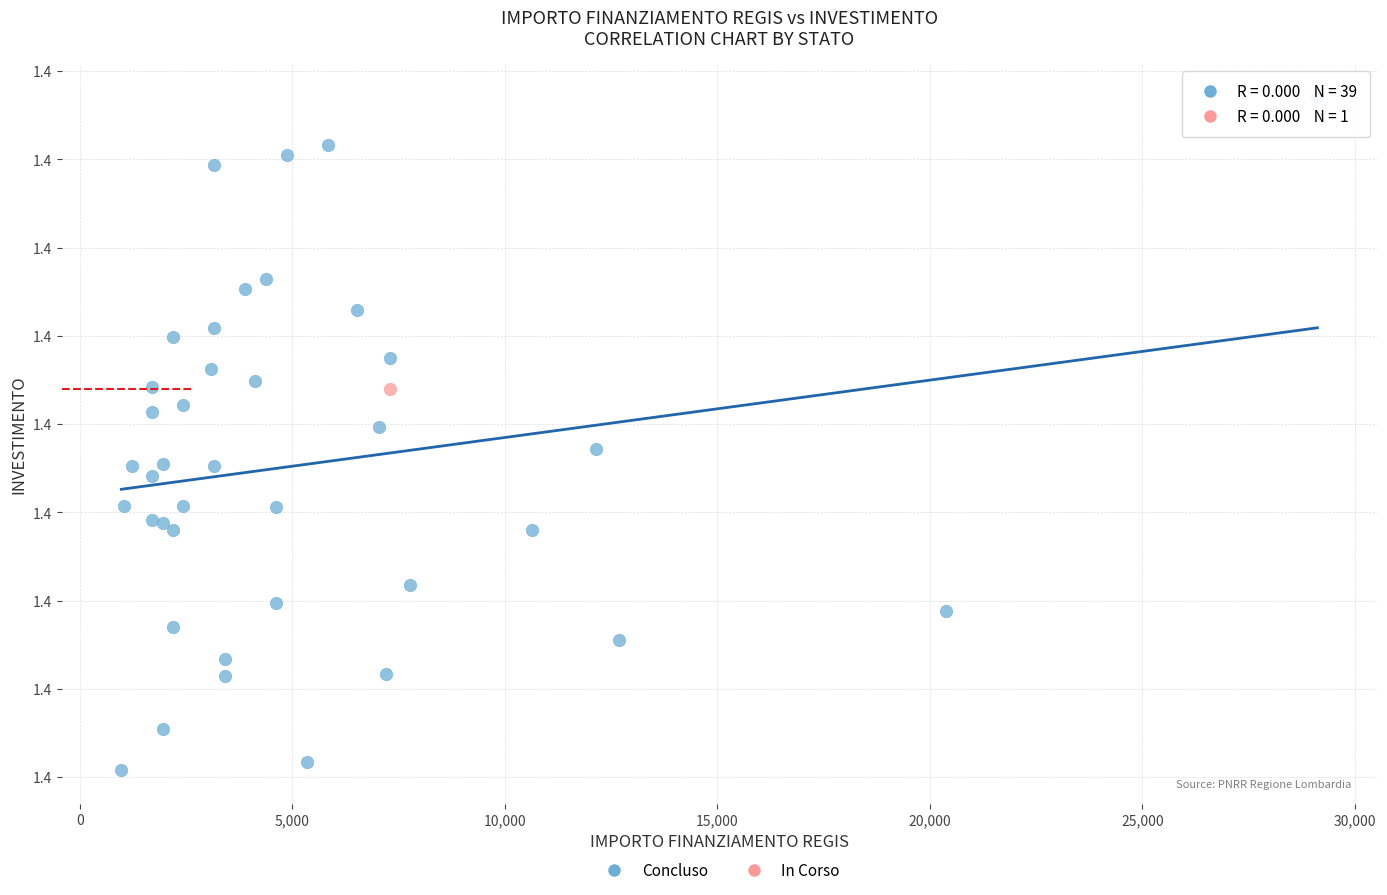

What are all the series names shown in the legend?

Concluso, In Corso